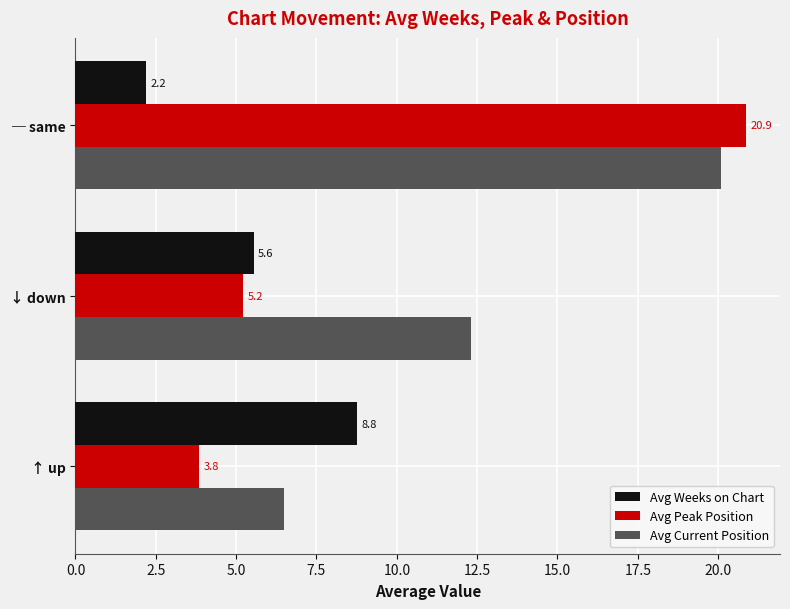

What is the difference between the maximum and minimum values in the Avg Weeks on Chart series?

6.6